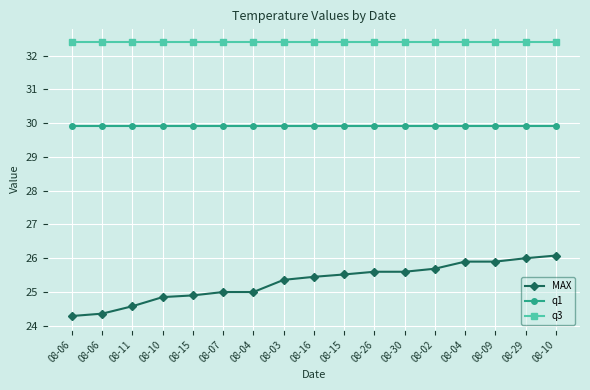

Is it true that q3 equals 13.9 at 08-06?

False